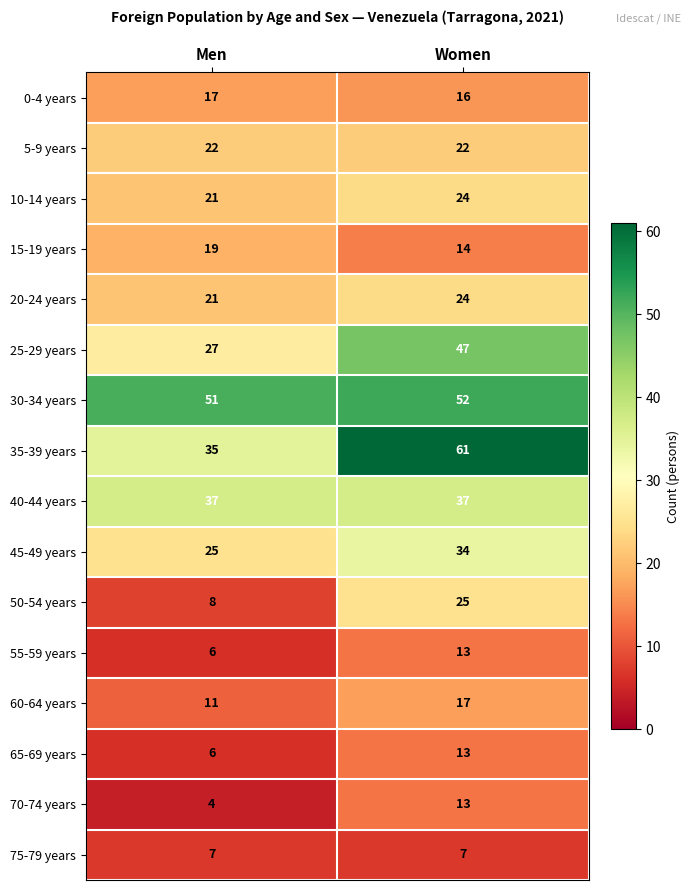

What is the total value across all series at Men?

317